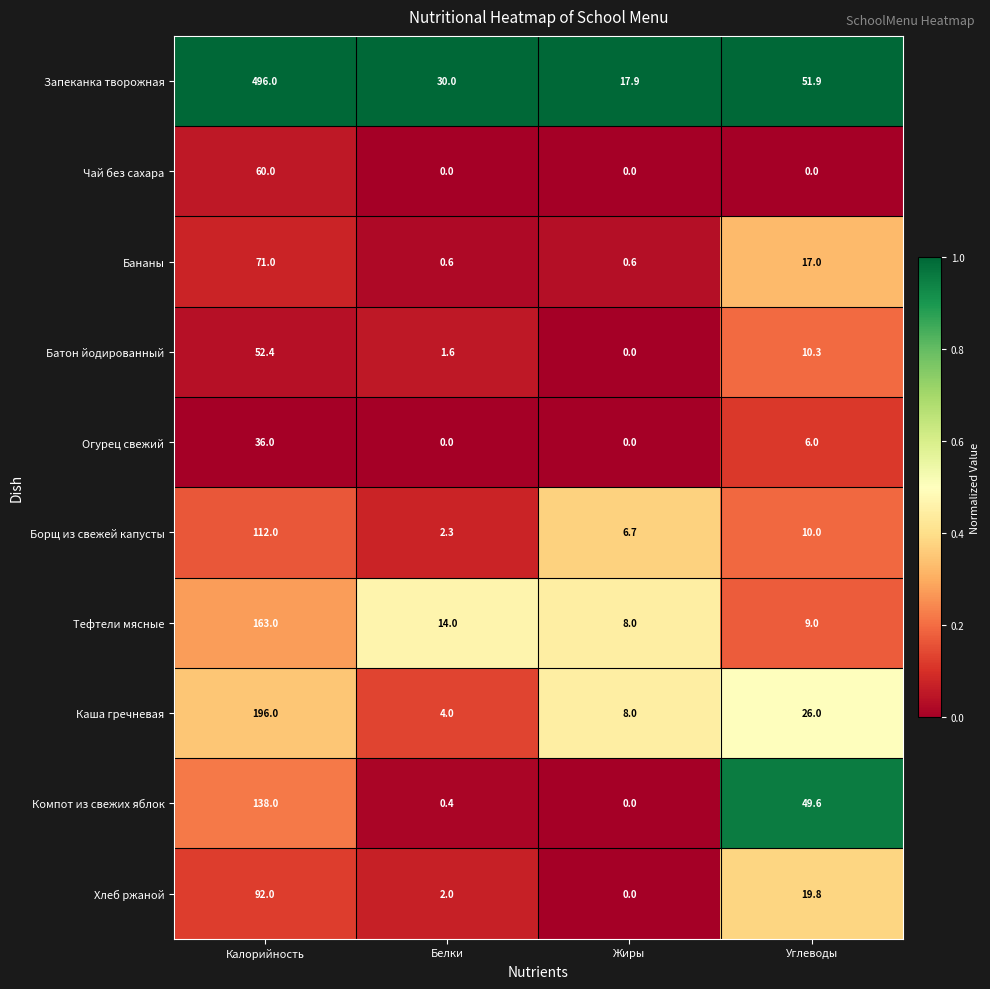

Rank the series by their maximum value, from highest to lowest.

Запеканка творожная, Каша гречневая, Тефтели мясные, Компот из свежих яблок, Борщ из свежей капусты, Хлеб ржаной, Бананы, Чай без сахара, Батон йодированный, Огурец свежий